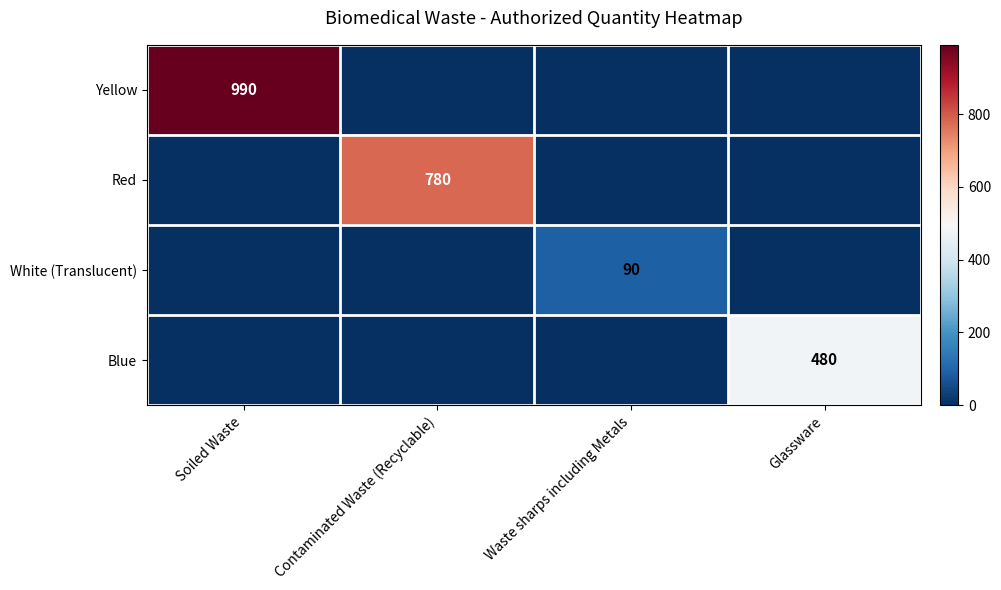

The White (Translucent) series shows 90 at Waste sharps including Metals. True or false?

True